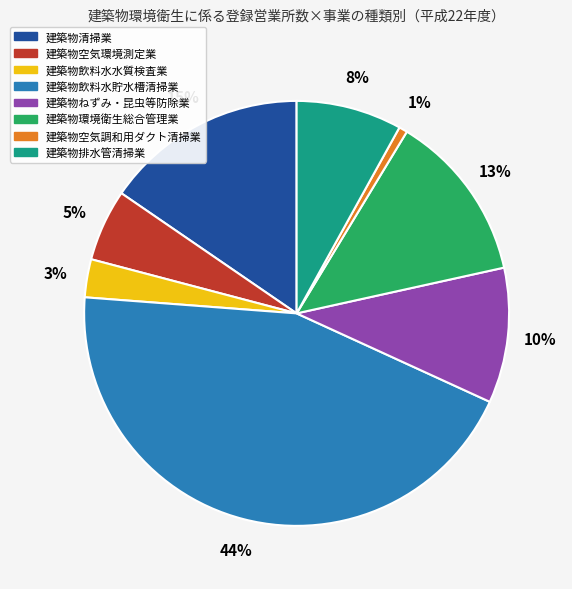

Is there a majority slice in this chart?

No